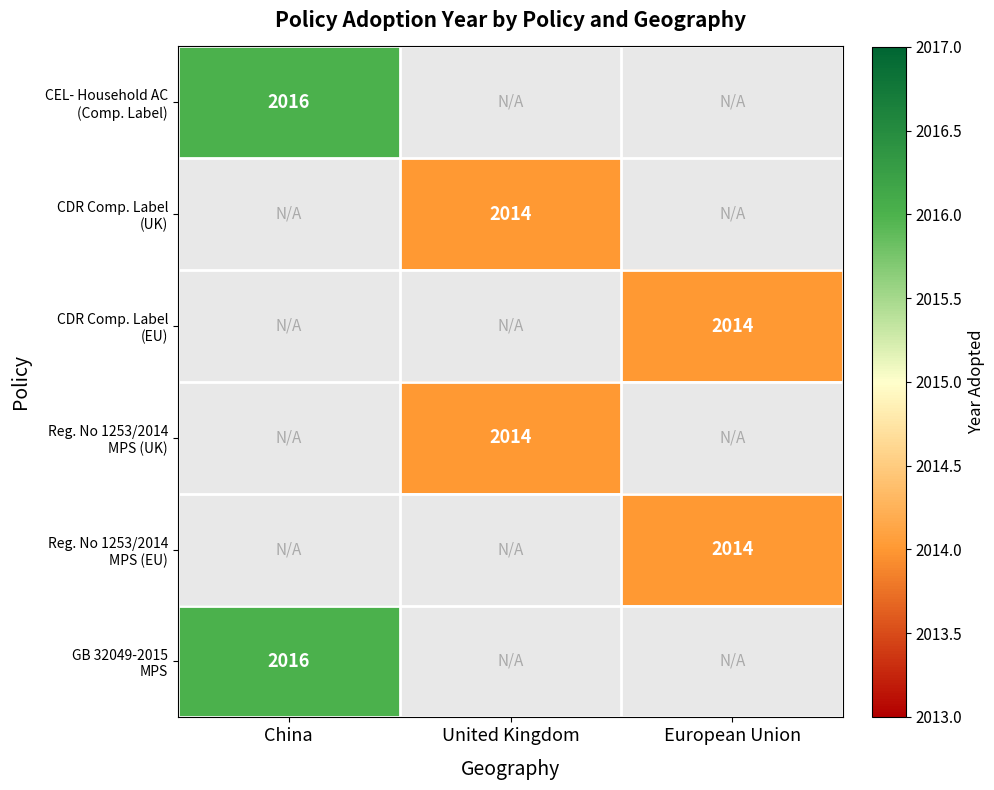

At which label is CEL- Household AC (Comp. Label) closest to 2016?

China